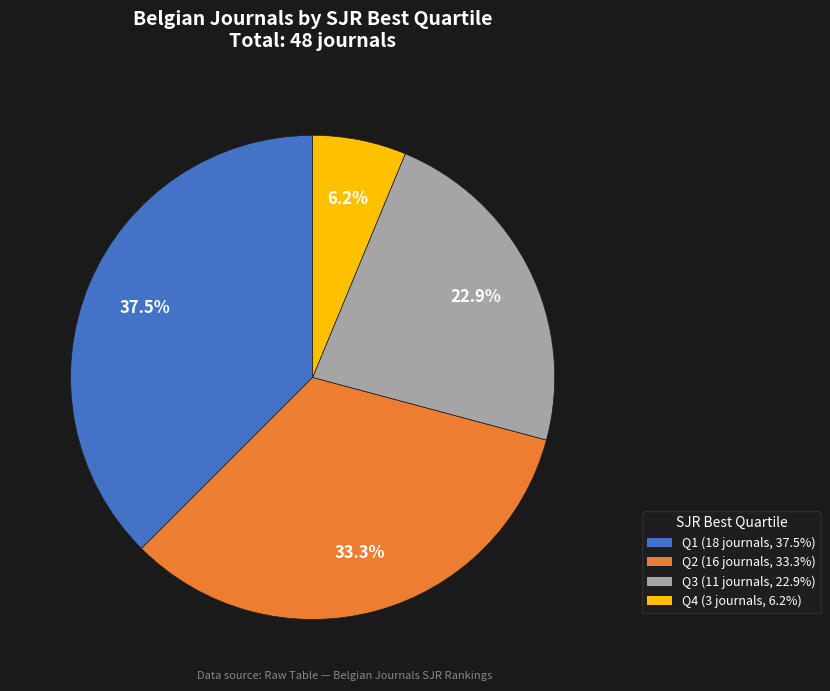

Approximately how many times larger is the value at Q3 compared to Q4?

3.7